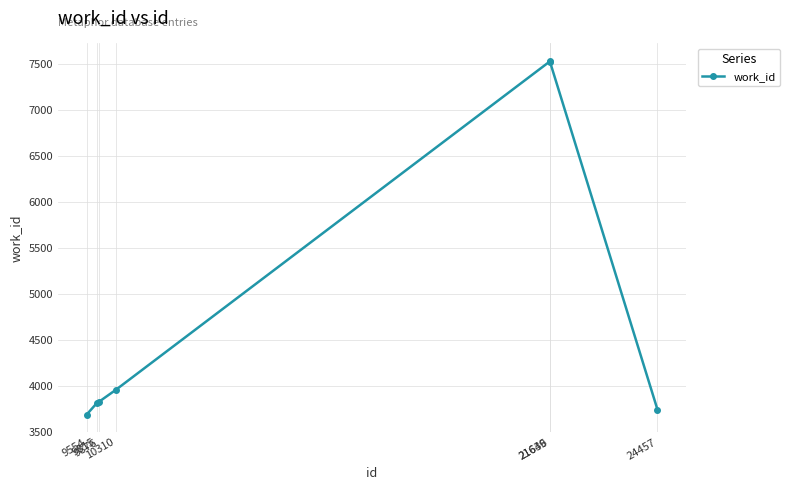

What value does the data have at 9876?

3829